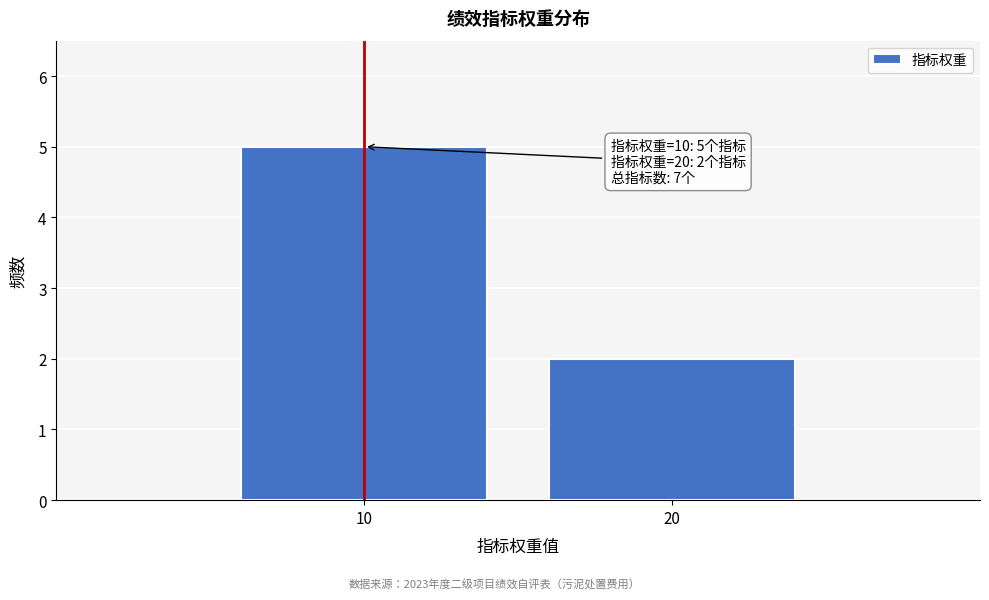

Reading right to left, list all the values displayed in this chart.

2	5